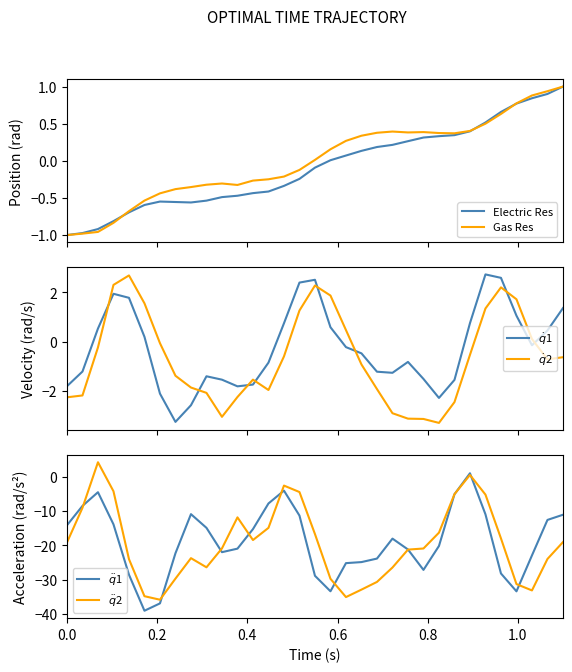

Reading left to right, transcribe all the data shown in this chart.

Electric Res: -1.0	-1.0	-0.9	-0.8	-0.7	-0.6	-0.5	-0.6	-0.6	-0.5	-0.5	-0.5	-0.4	-0.4	-0.3	-0.2	-0.1	0.0	0.1	0.1	0.2	0.2	0.3	0.3	0.3	0.3	0.4	0.5	0.7	0.8	0.8	0.9	1.0
Gas Res: -1.0	-1.0	-1.0	-0.8	-0.7	-0.5	-0.4	-0.4	-0.4	-0.3	-0.3	-0.3	-0.3	-0.2	-0.2	-0.1	0.0	0.2	0.3	0.3	0.4	0.4	0.4	0.4	0.4	0.4	0.4	0.5	0.6	0.8	0.9	0.9	1.0
$\dot{q}$1: -1.8	-1.2	0.5	1.9	1.8	0.2	-2.1	-3.3	-2.6	-1.4	-1.6	-1.8	-1.8	-0.9	0.7	2.4	2.5	0.6	-0.2	-0.5	-1.2	-1.3	-0.8	-1.5	-2.3	-1.6	0.7	2.7	2.6	1.1	-0.2	0.4	1.4
$\dot{q}$2: -2.3	-2.2	-0.2	2.3	2.7	1.6	-0.1	-1.4	-1.9	-2.1	-3.1	-2.3	-1.6	-2.0	-0.6	1.3	2.3	1.9	0.5	-0.9	-1.9	-2.9	-3.1	-3.2	-3.3	-2.5	-0.5	1.3	2.2	1.7	0.1	-0.7	-0.6
$\ddot{q}$1: -14.2	-8.5	-4.6	-13.9	-28.6	-39.0	-36.9	-22.3	-10.9	-14.9	-22.0	-21.0	-15.3	-7.8	-4.1	-11.4	-28.9	-33.4	-25.2	-24.9	-23.9	-18.1	-21.2	-27.2	-20.2	-5.1	1.0	-11.0	-28.2	-33.4	-22.9	-12.6	-11.1
$\ddot{q}$2: -19.2	-9.1	4.2	-4.3	-24.0	-34.8	-35.8	-29.7	-23.7	-26.4	-20.9	-11.9	-18.5	-14.9	-2.6	-4.5	-16.7	-29.7	-35.1	-32.9	-30.7	-26.5	-21.3	-20.9	-16.3	-5.1	0.5	-5.3	-18.0	-31.3	-33.1	-24.0	-19.1